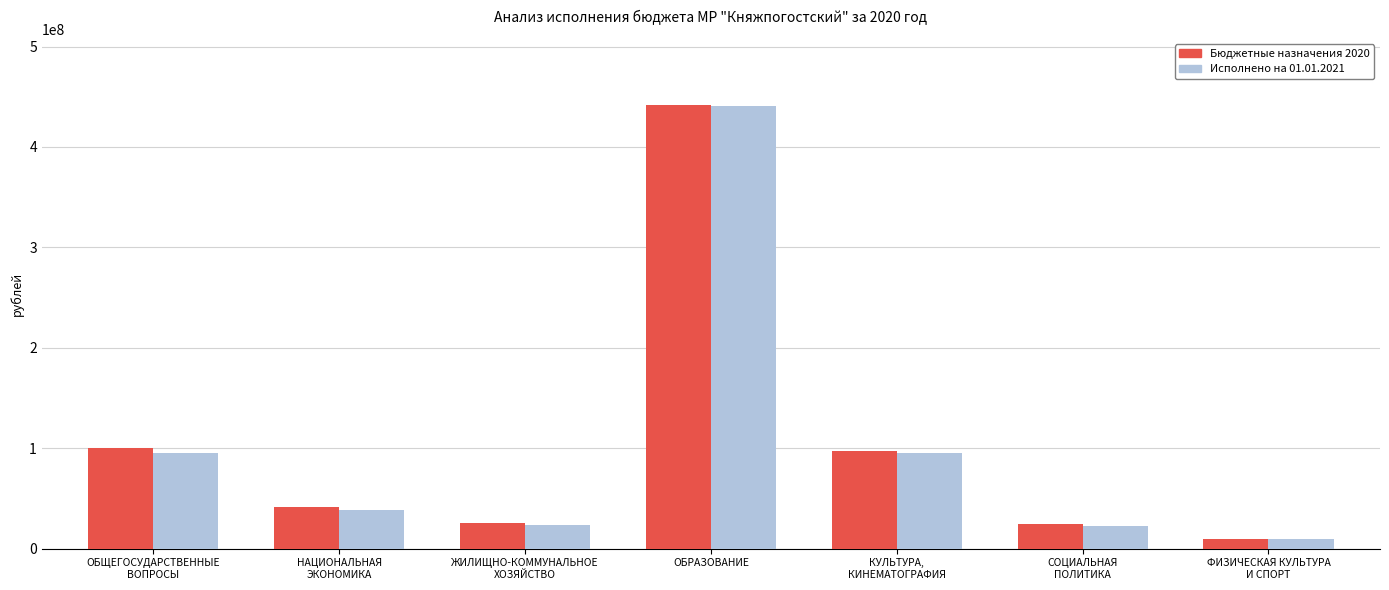

What is the label of the 5th bar from the right?

ЖИЛИЩНО-КОММУНАЛЬНОЕ
ХОЗЯЙСТВО